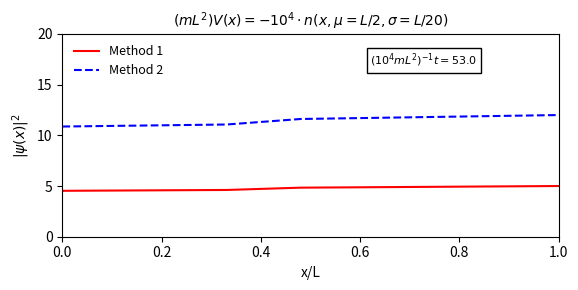

How many lines are shown in the chart?

2